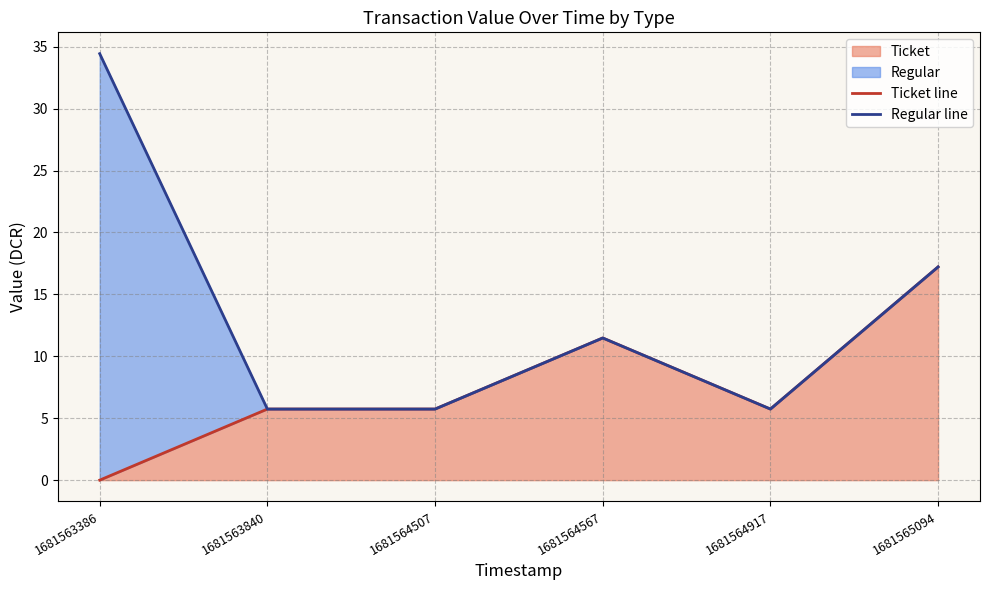

Which series has the largest range (max minus min)?

Regular line